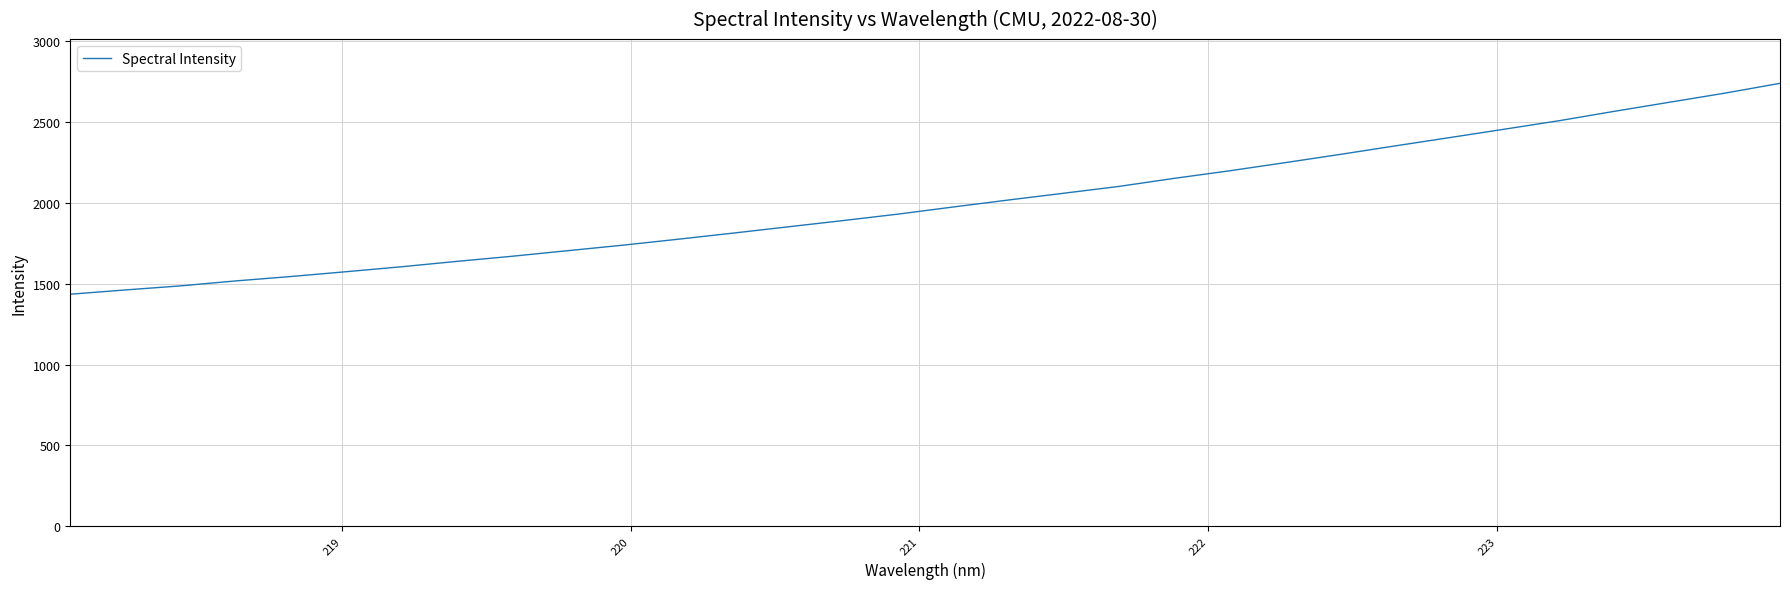

True or false: there are more than 1 points higher than both neighbors.

False